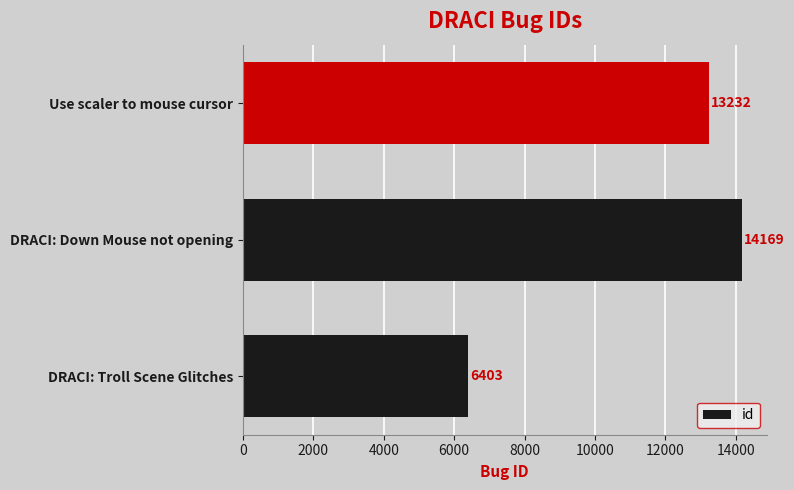

Are the bars horizontal?

Yes